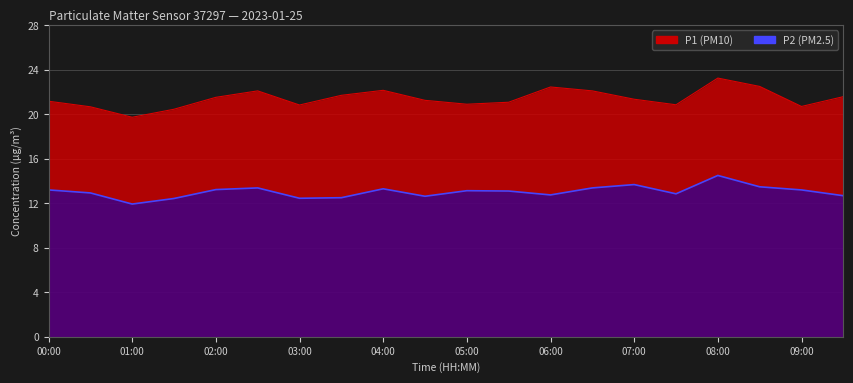

What is the label of the 16th point from the right?

02:00